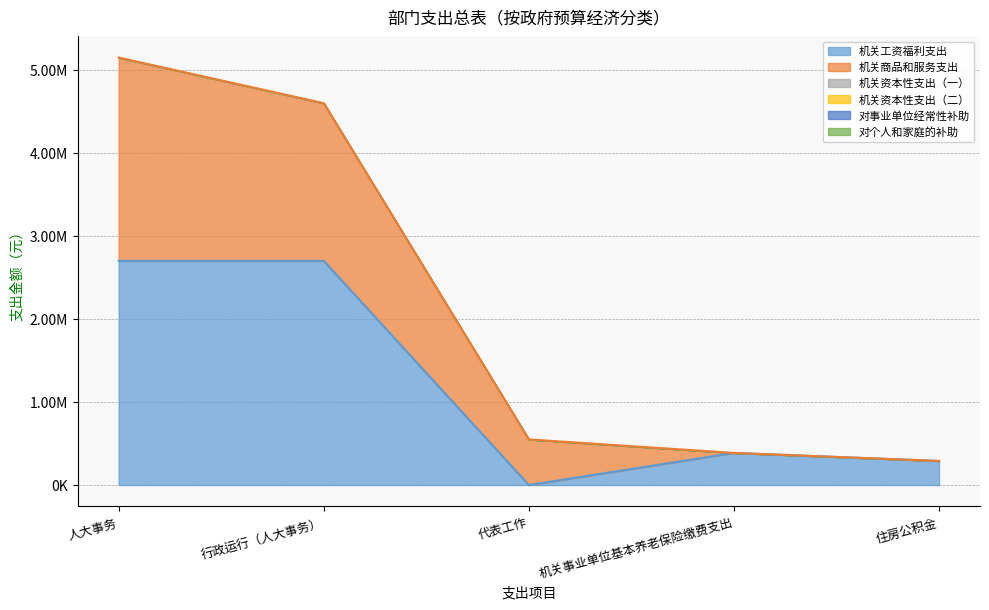

What is the total value across all series at 行政运行（人大事务）?

4602801.3